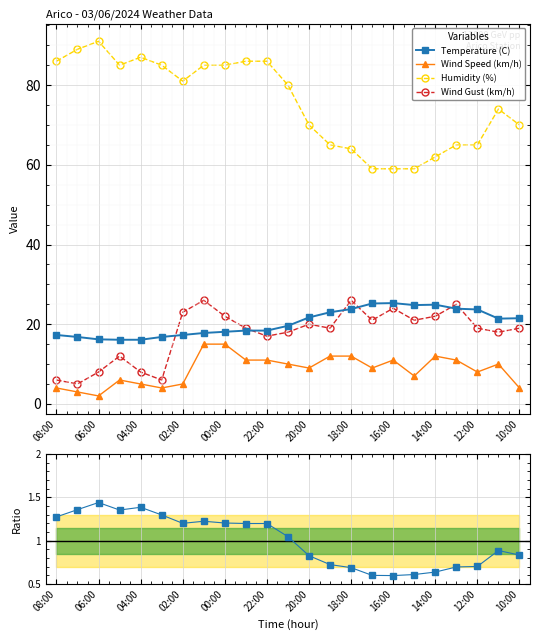

True or false: Wind Speed (km/h) and Temperature (C) cross at least once.

False